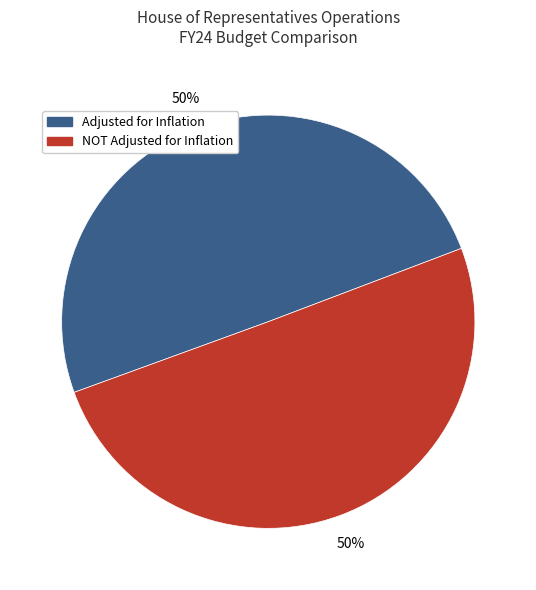

To the nearest percent, what is the average slice percentage?

50%